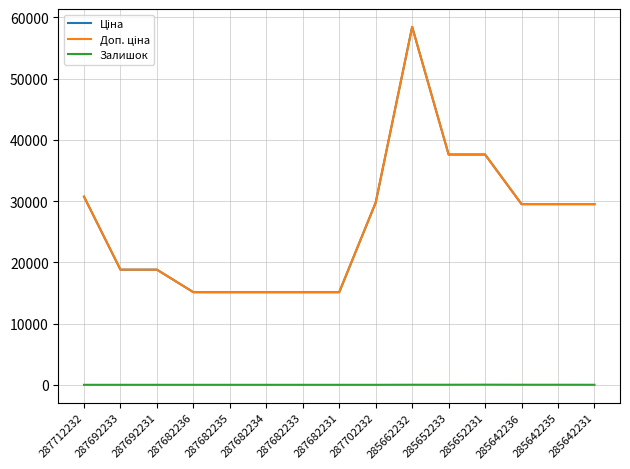

What is the sum of all Залишок values?

72.0